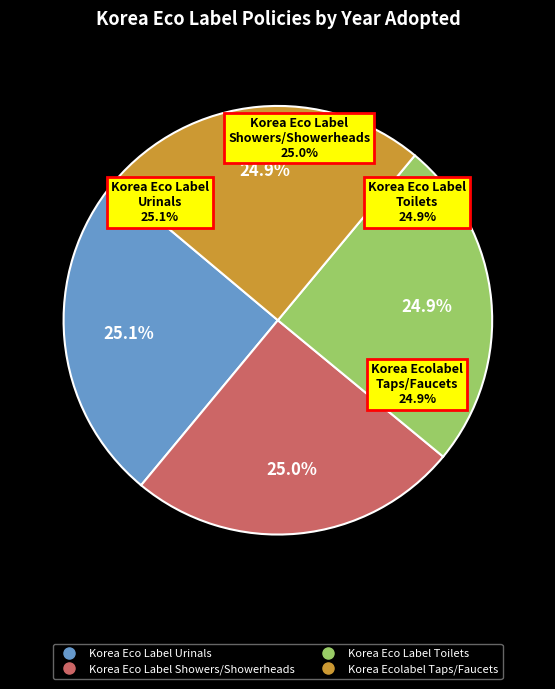

Rank the categories by value from lowest to highest.

Korea Ecolabel
Taps/Faucets, Korea Eco Label
Toilets, Korea Eco Label
Showers/Showerheads, Korea Eco Label
Urinals